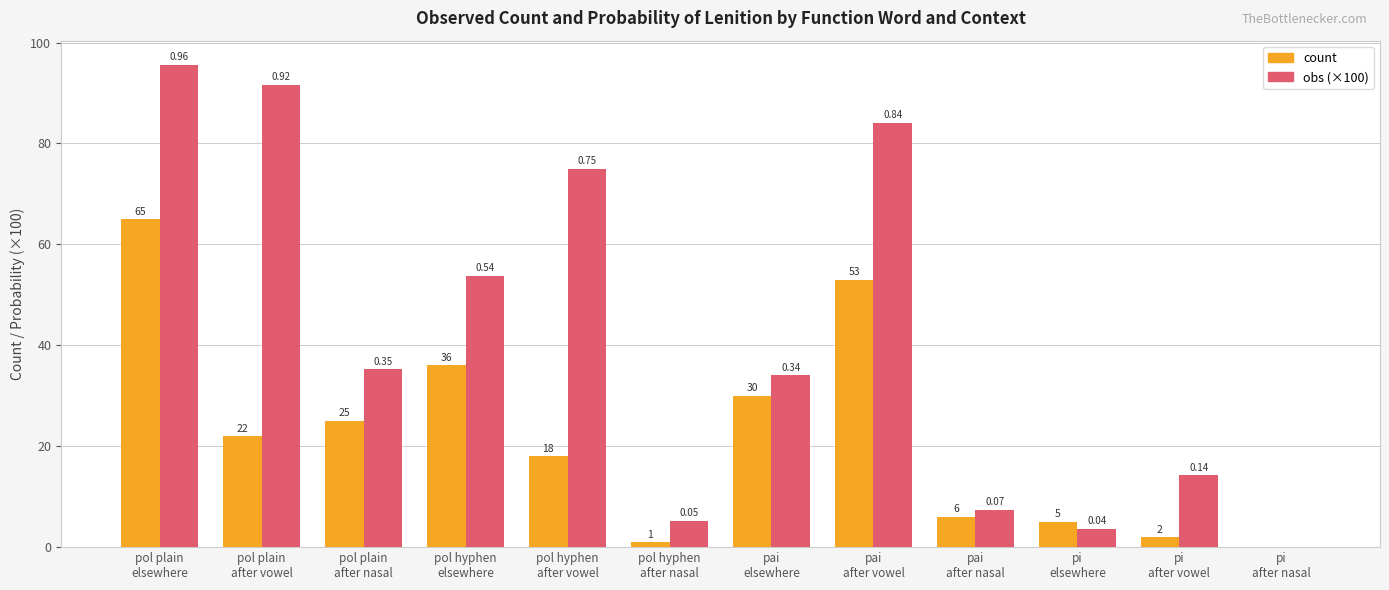

Count the number of data series in this chart.

2